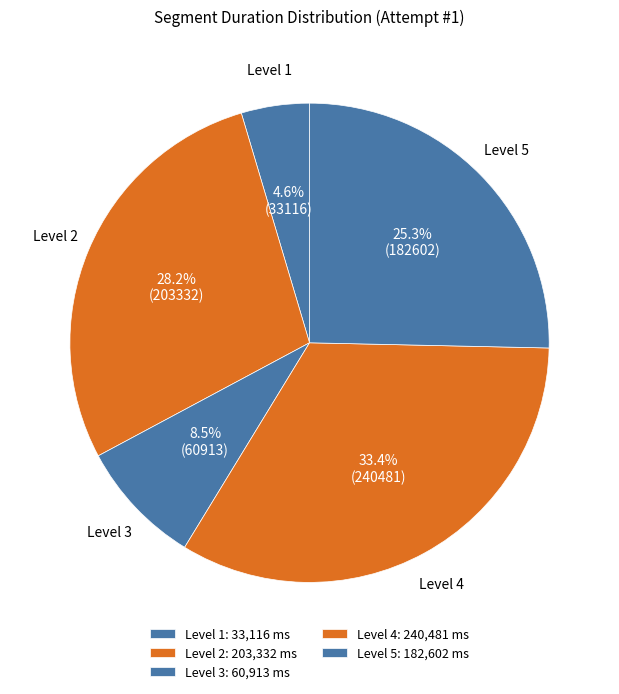

Count the number of slices in the pie.

5